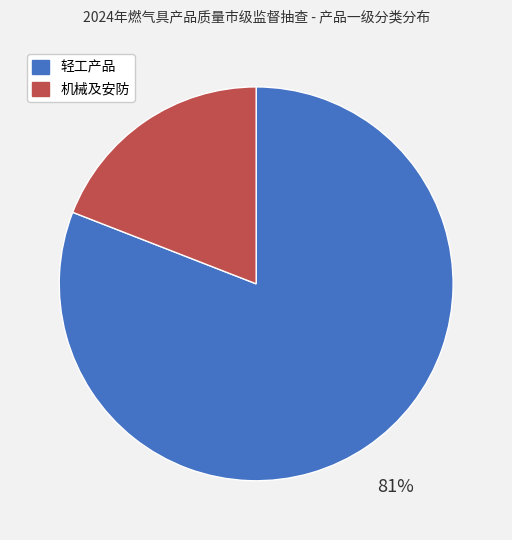

Is the sum of 机械及安防 and 轻工产品 greater than half?

Yes